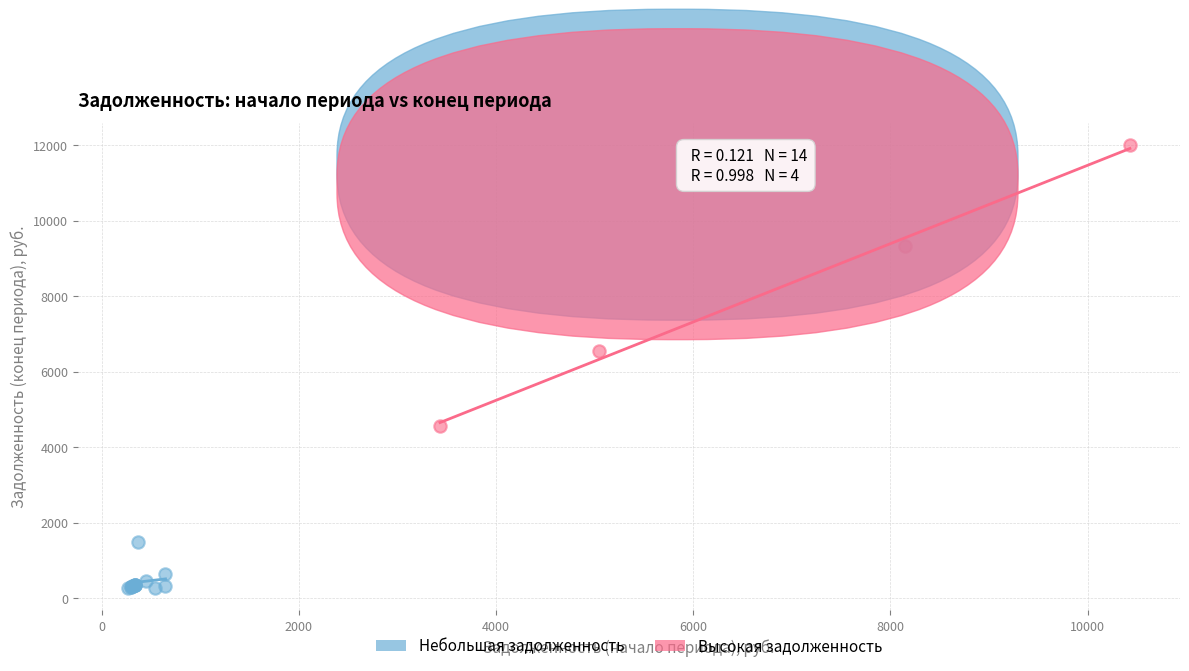

Which series reaches the minimum Y coordinate?

Небольшая задолженность